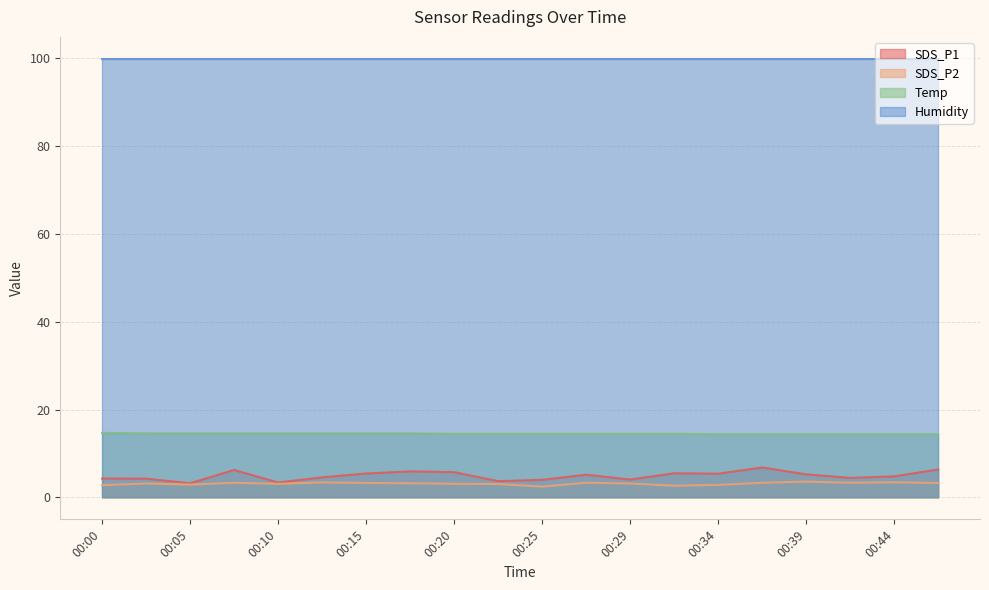

What is the total value across all series at 00:44?

122.6